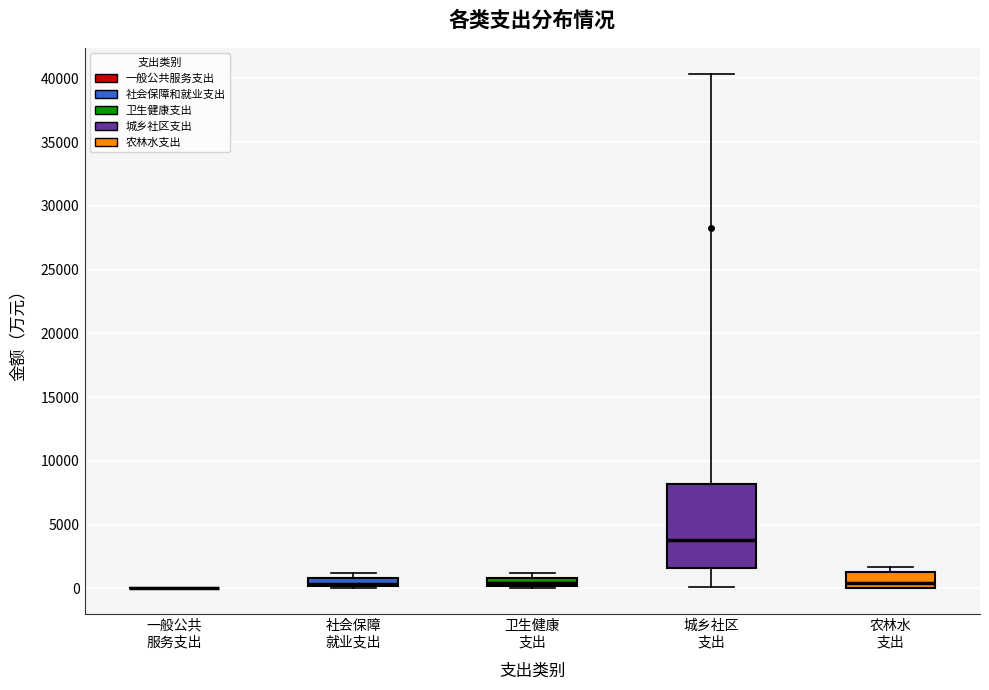

Which box is the tallest, from its lower edge to its upper edge?

城乡社区 支出